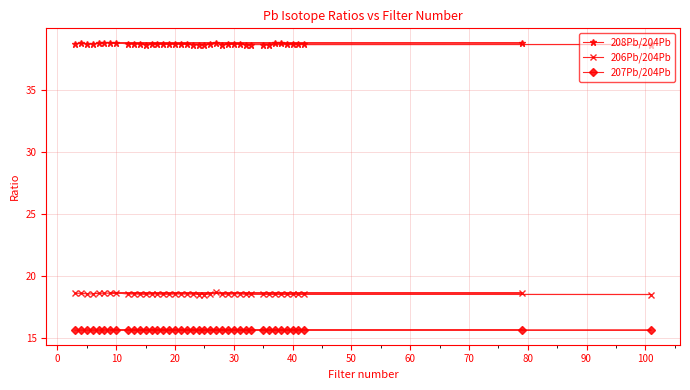

What is the lowest value of the 206Pb/204Pb series?

18.5